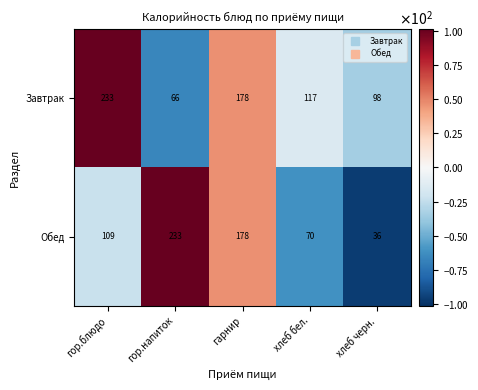

Which category has the highest value in the Завтрак series?

гор.блюдо